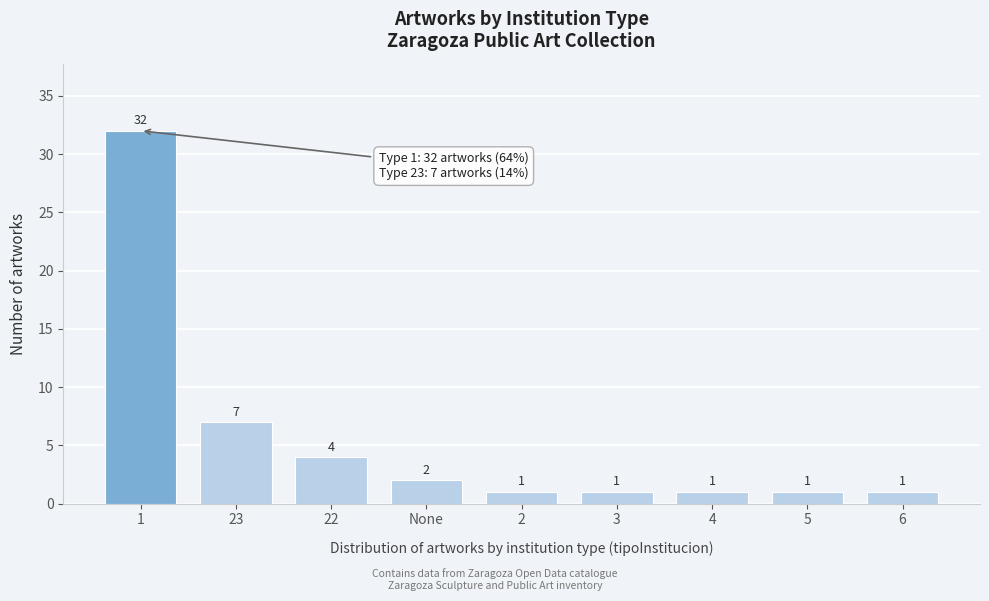

Reading left to right, list all the values displayed in this chart.

1=32	23=7	22=4	None=2	2=1	3=1	4=1	5=1	6=1